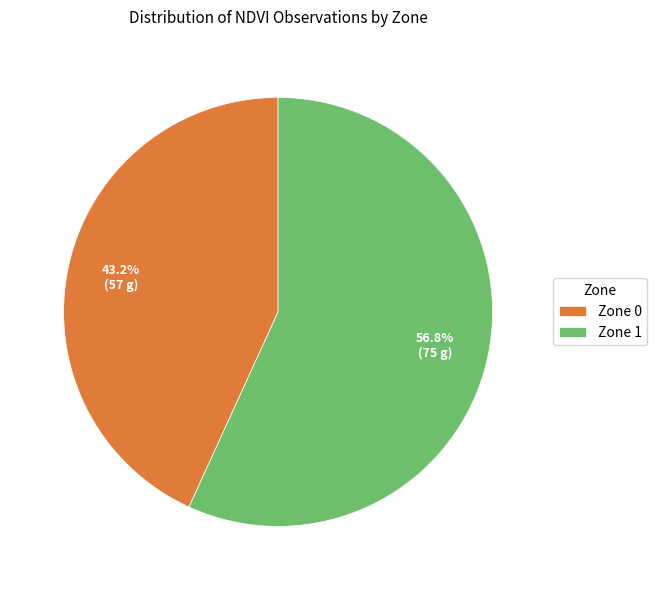

Do Zone 0 and Zone 1 together represent more than half of the pie?

Yes